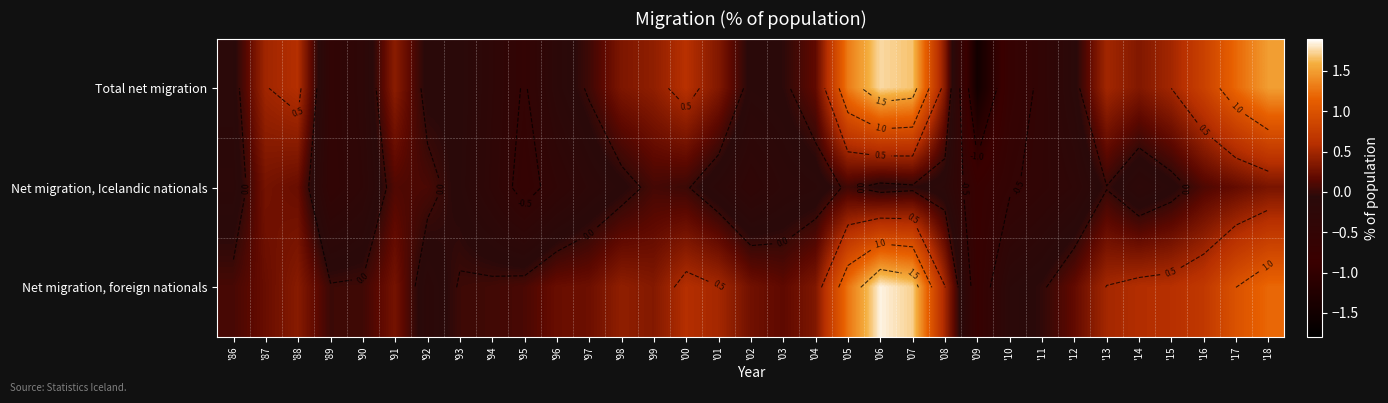

The Net migration, foreign nationals series shows 0.7 at '08. True or false?

False